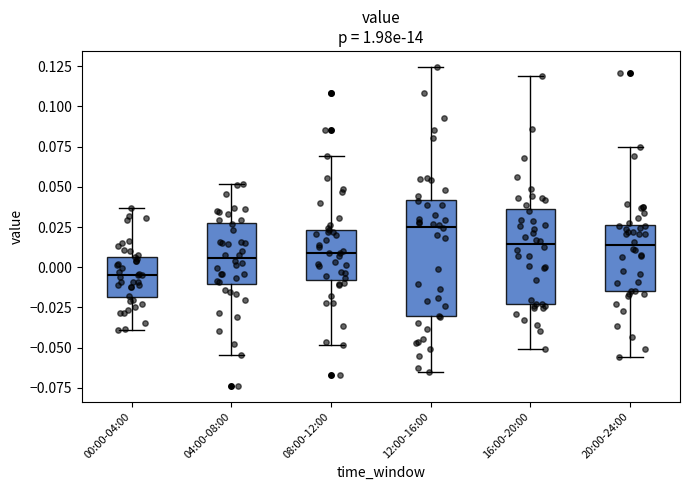

Which box is the tallest, from its lower edge to its upper edge?

12:00-16:00